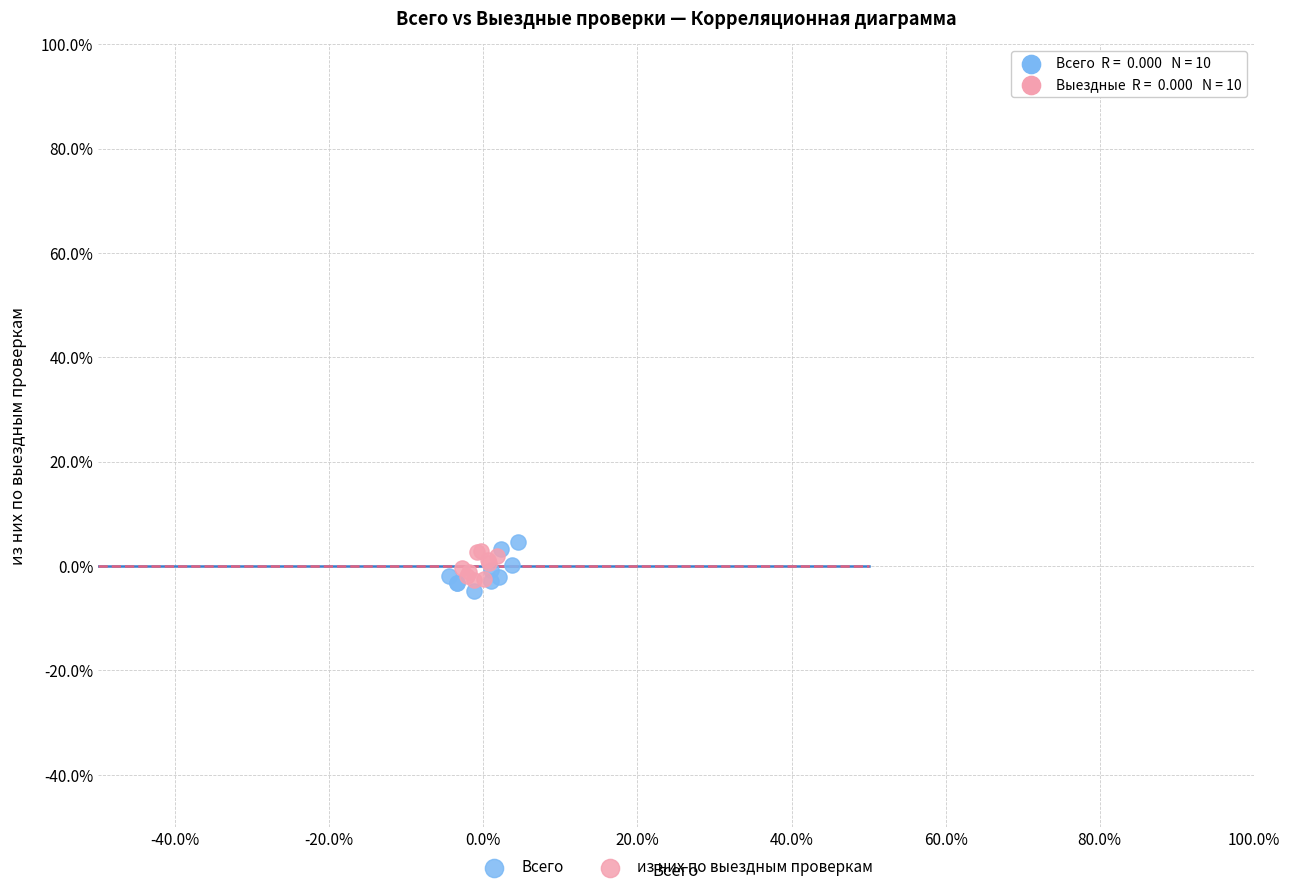

What are all the series names shown in the legend?

Всего, из них по выездным проверкам